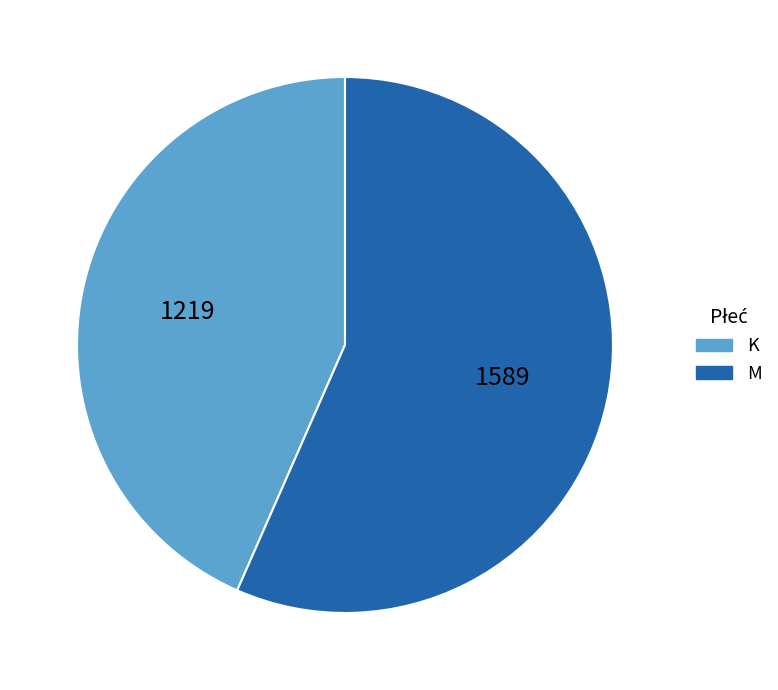

What is the ratio of the value at M to the value at K?

1.3